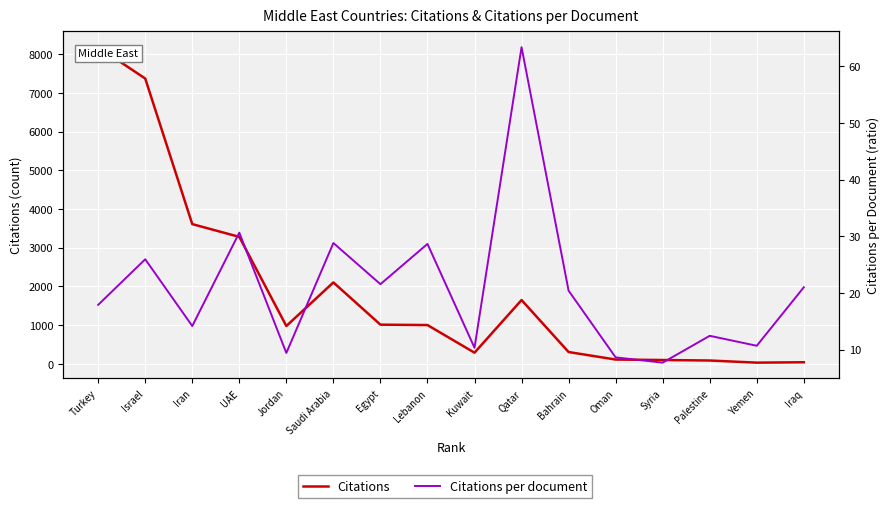

What is the value of the Citations per document point at the 1st from the left?

17.9